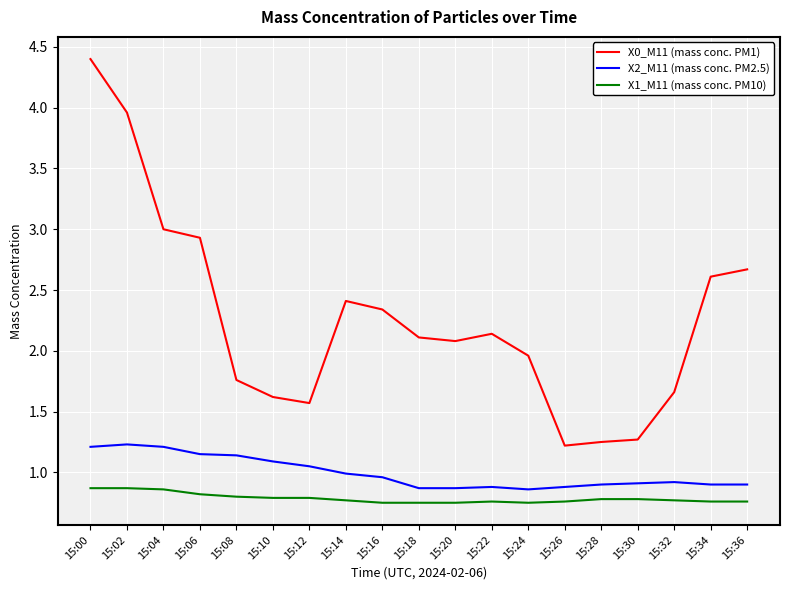

Which category has the highest value across all series?

15:00